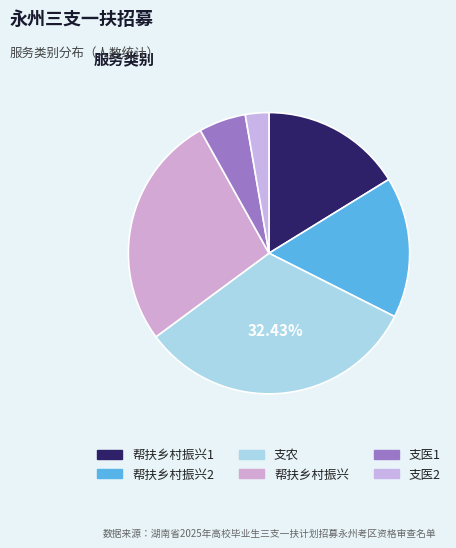

How many slices are in this pie chart?

6